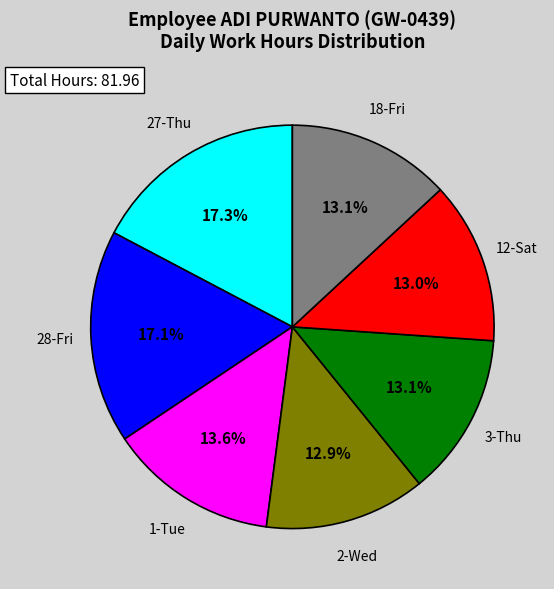

Is there any slice that represents more than half of the pie?

No